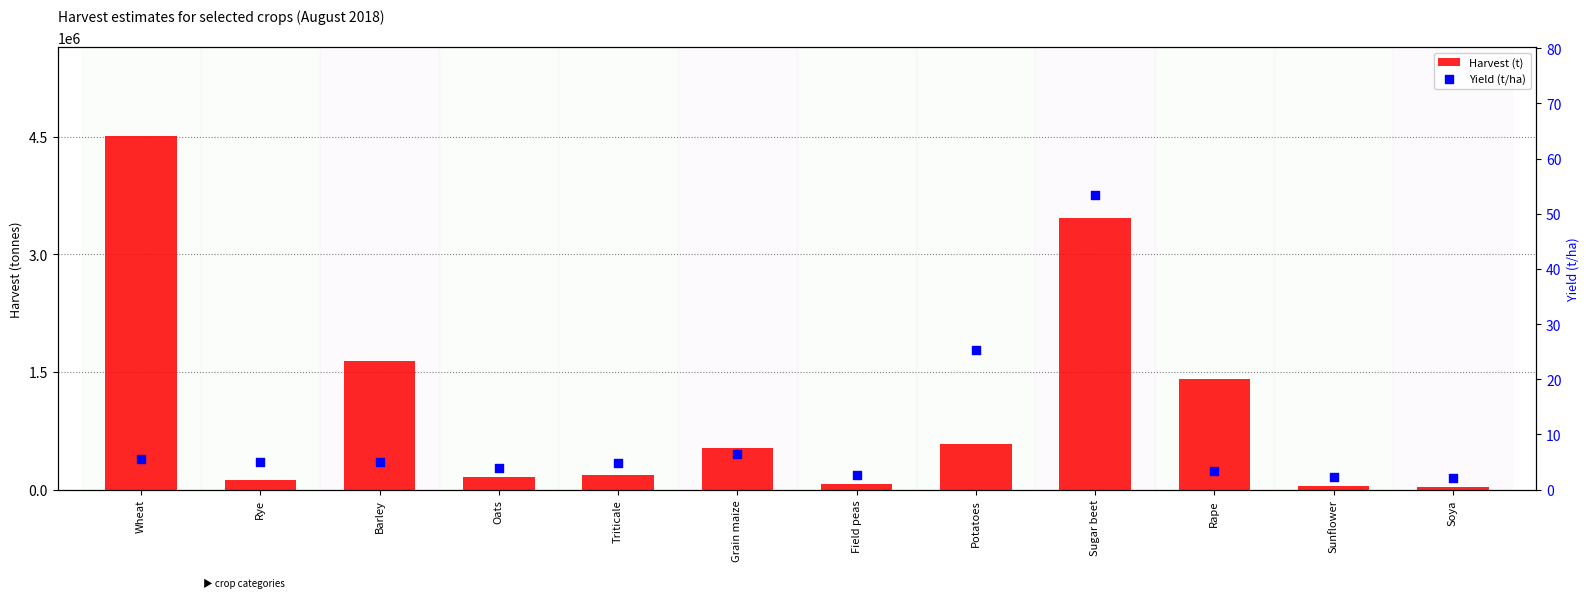

Which series has the widest spread of Y values?

Harvest (t)